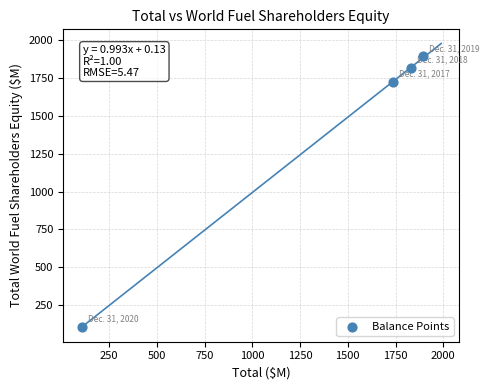

What is the range of X values (max minus min)?

1784.3